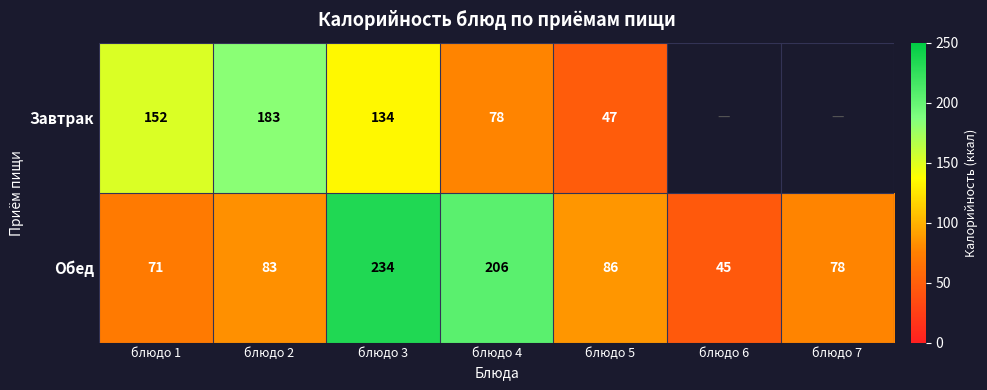

What is the difference between the Завтрак values at блюдо 4 and блюдо 2?

105